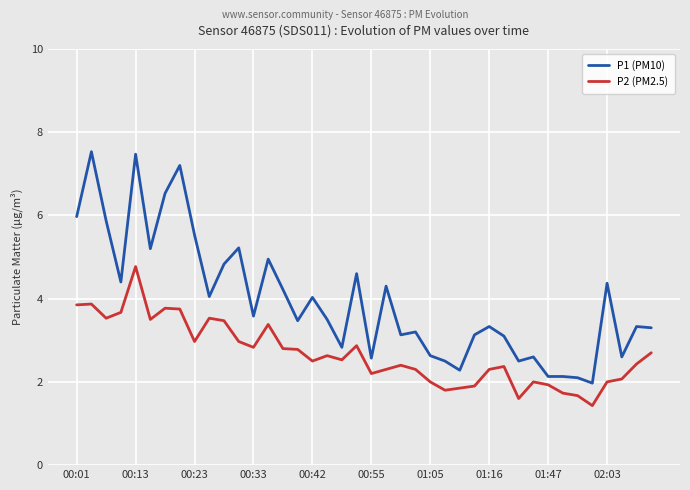

Is this an area chart (filled region under the line)?

No